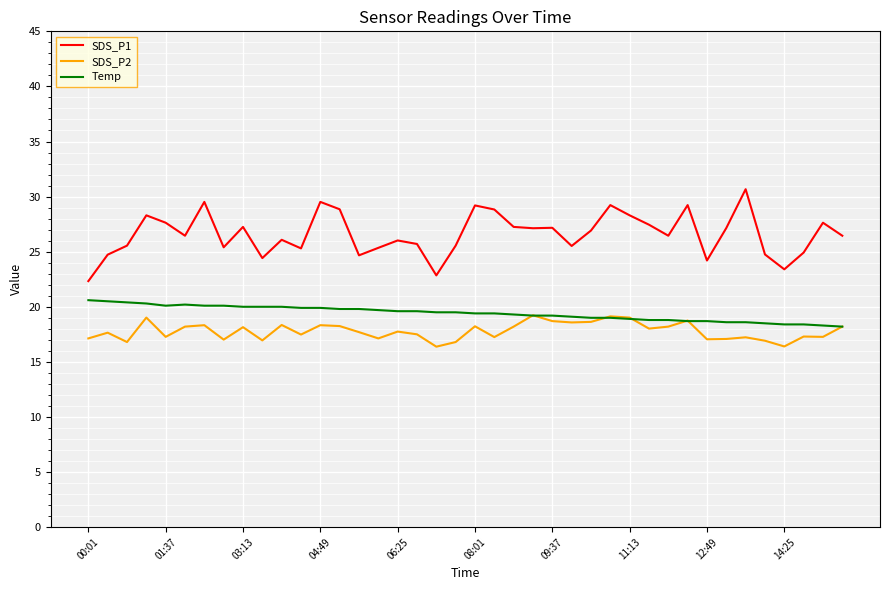

Which series has the largest range (max minus min)?

SDS_P1